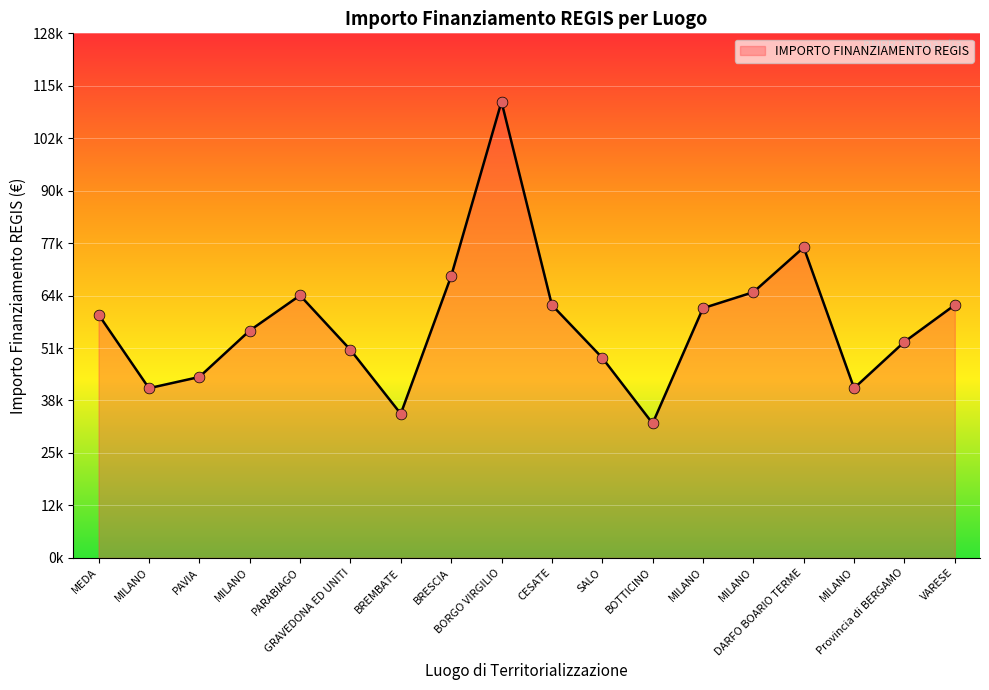

What is the change in value from PAVIA to VARESE?

+17676.2